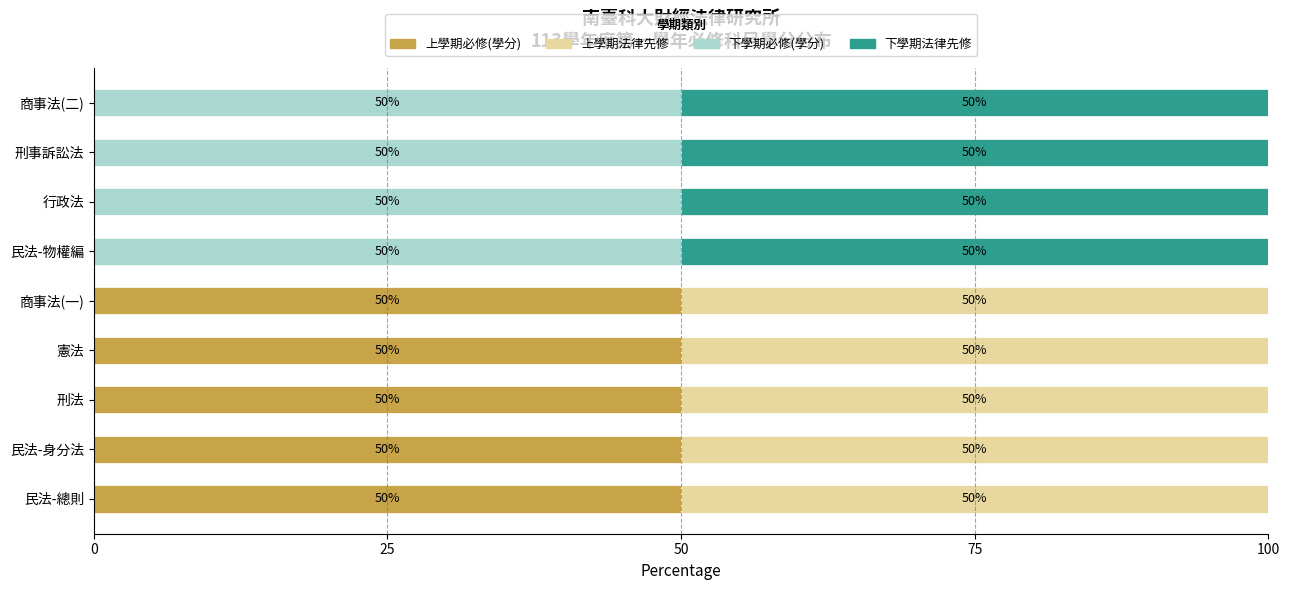

What is the highest value of the 上學期必修(學分) series?

50